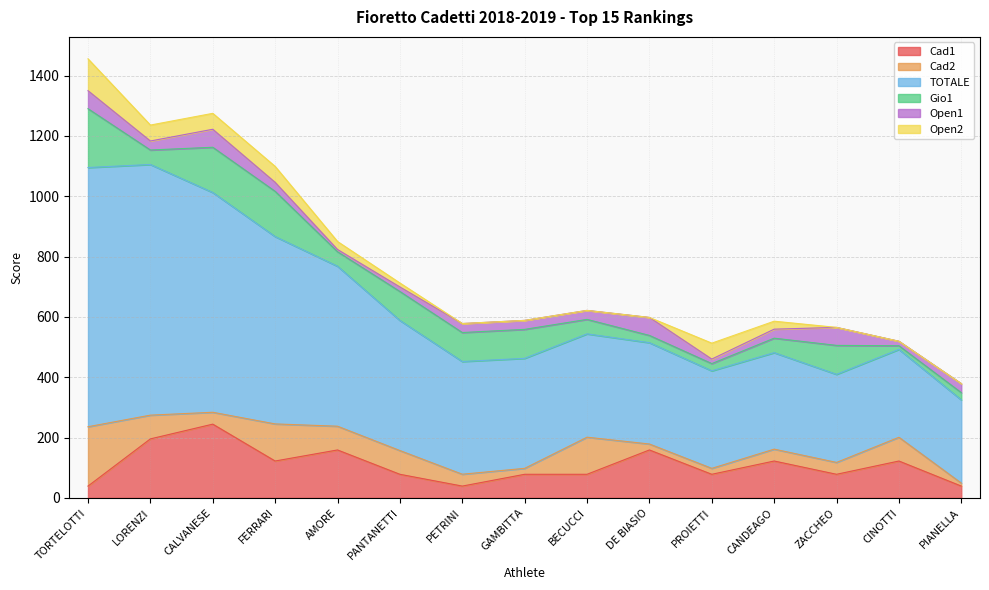

Which series has the widest spread of values?

TOTALE